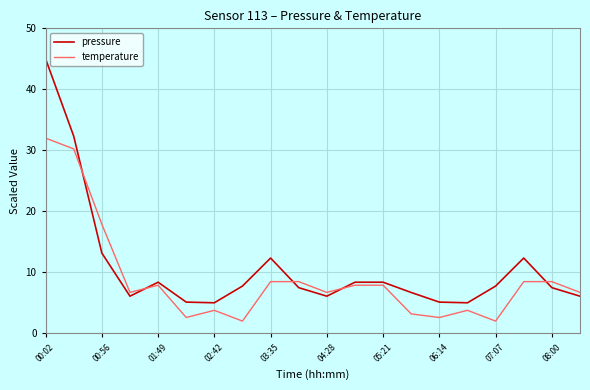

What is the greatest value displayed?

45.0